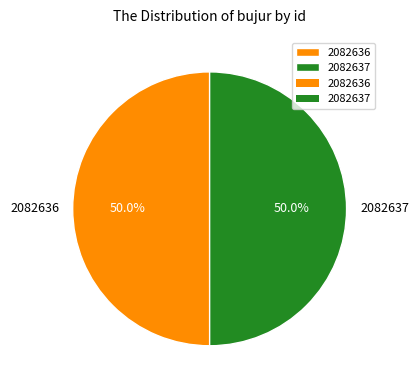

The 2082637 slice represents 65% of the pie. True or false?

False